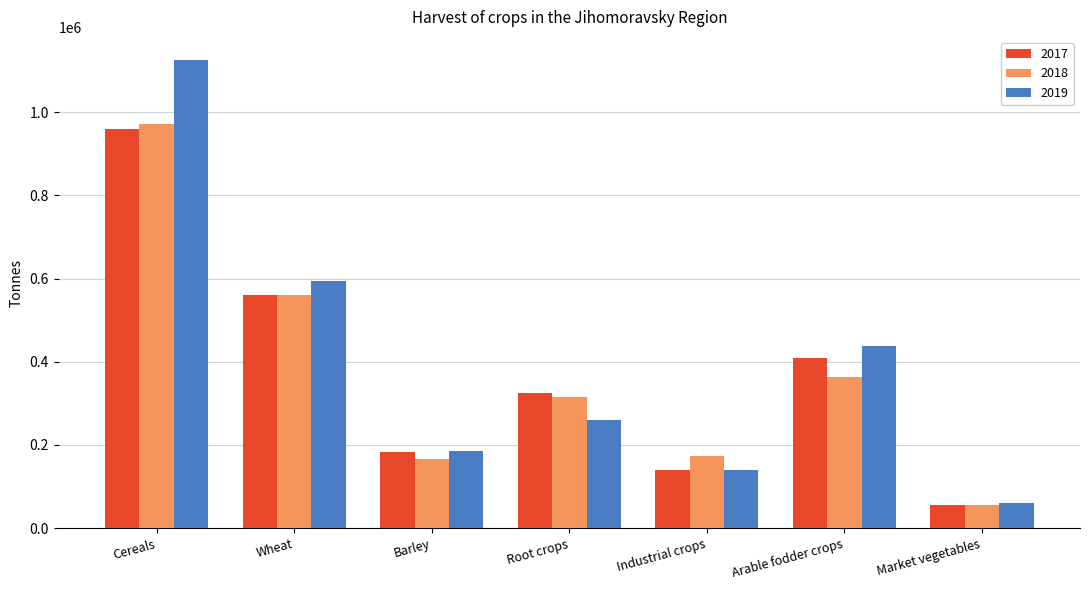

What is the highest value of the 2019 series?

1124716.6